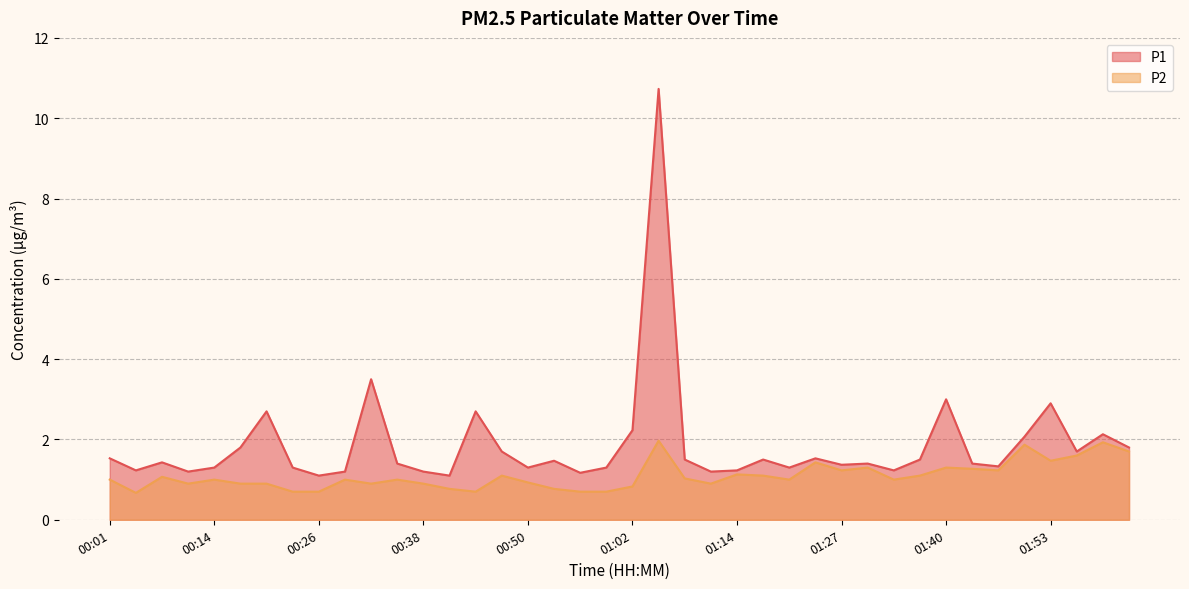

Reading left to right, transcribe all the data shown in this chart.

P1: 00:01=1.5	00:04=1.2	00:07=1.4	00:11=1.2	00:14=1.3	00:17=1.8	00:20=2.7	00:23=1.3	00:26=1.1	00:29=1.2	00:32=3.5	00:35=1.4	00:38=1.2	00:41=1.1	00:44=2.7	00:47=1.7	00:50=1.3	00:53=1.5	00:56=1.2	00:59=1.3	01:02=2.2	01:05=10.7	01:08=1.5	01:11=1.2	01:14=1.2	01:17=1.5	01:20=1.3	01:24=1.5	01:27=1.4	01:31=1.4	01:34=1.2	01:37=1.5	01:40=3.0	01:44=1.4	01:47=1.3	01:50=2.1	01:53=2.9	01:56=1.7	01:59=2.1	02:02=1.8
P2: 00:01=1.0	00:04=0.7	00:07=1.1	00:11=0.9	00:14=1.0	00:17=0.9	00:20=0.9	00:23=0.7	00:26=0.7	00:29=1.0	00:32=0.9	00:35=1.0	00:38=0.9	00:41=0.8	00:44=0.7	00:47=1.1	00:50=0.9	00:53=0.8	00:56=0.7	00:59=0.7	01:02=0.8	01:05=2.0	01:08=1.0	01:11=0.9	01:14=1.1	01:17=1.1	01:20=1.0	01:24=1.4	01:27=1.2	01:31=1.3	01:34=1.0	01:37=1.1	01:40=1.3	01:44=1.3	01:47=1.2	01:50=1.9	01:53=1.5	01:56=1.6	01:59=1.9	02:02=1.7